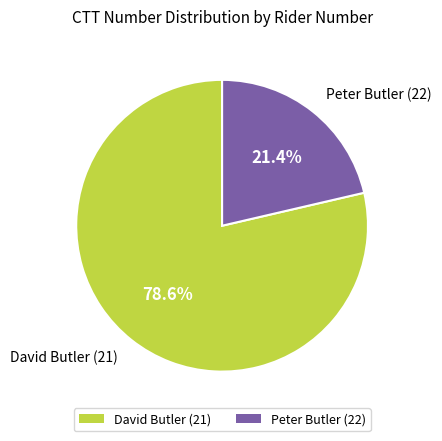

Count the number of slices in the pie.

2